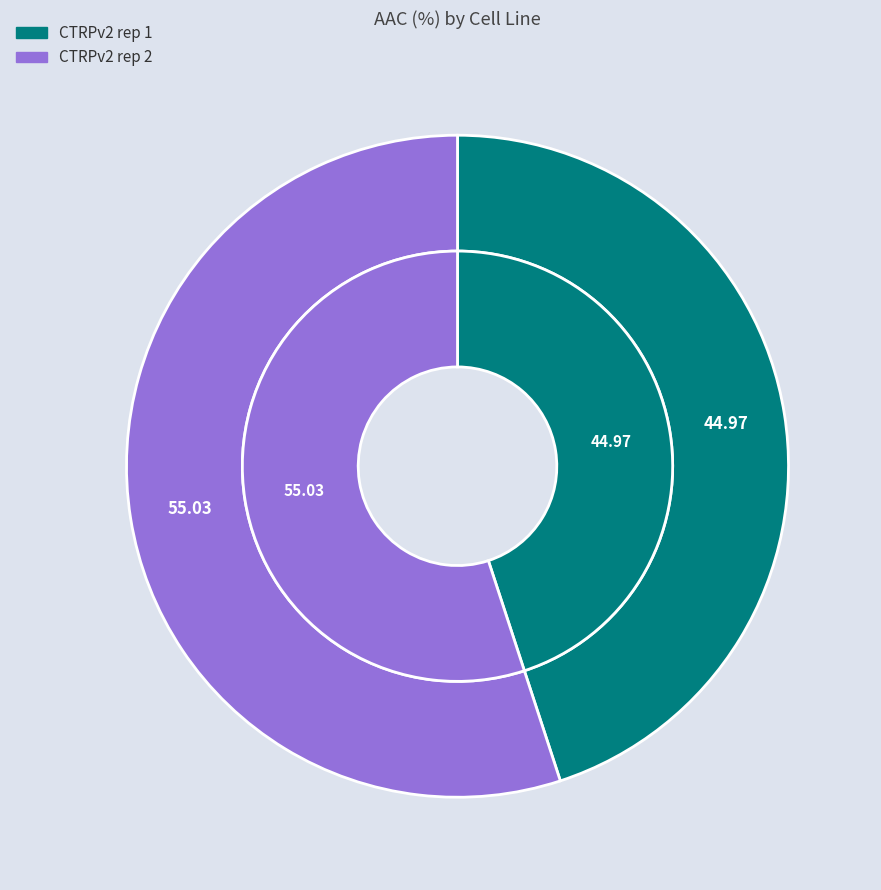

Count the number of slices in the pie.

2